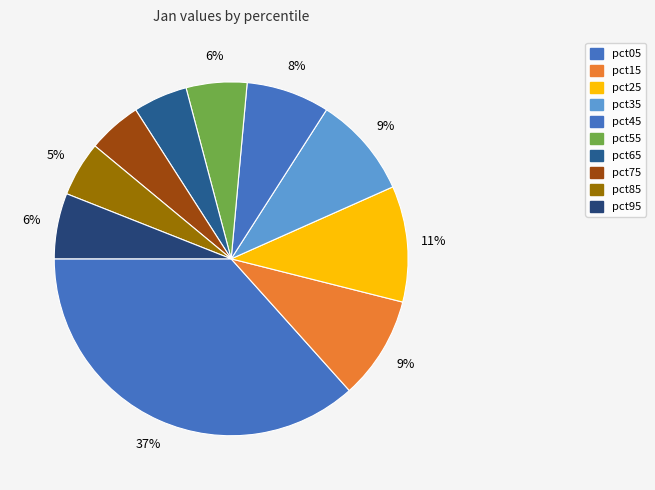

Combined, what portion of the pie is pct25 and pct15?

20.0%